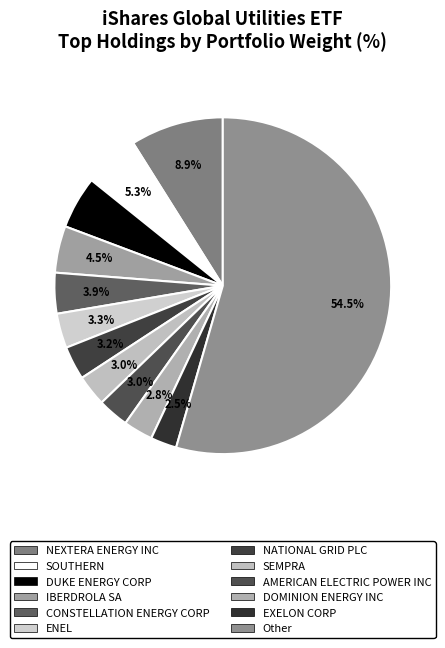

To the nearest percent, what percentage of the pie is SOUTHERN?

5%